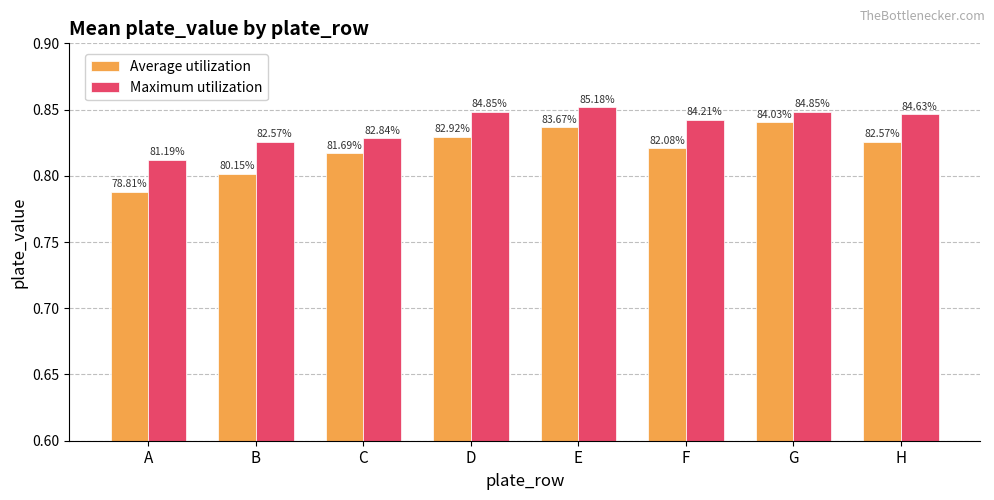

Is it true that Average utilization equals 0.4 at A?

False